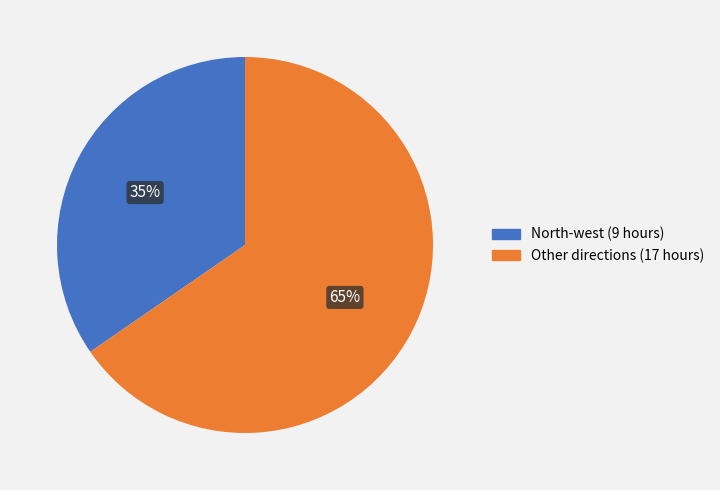

To the nearest percent, what portion does Other directions (17 hours) represent?

65%